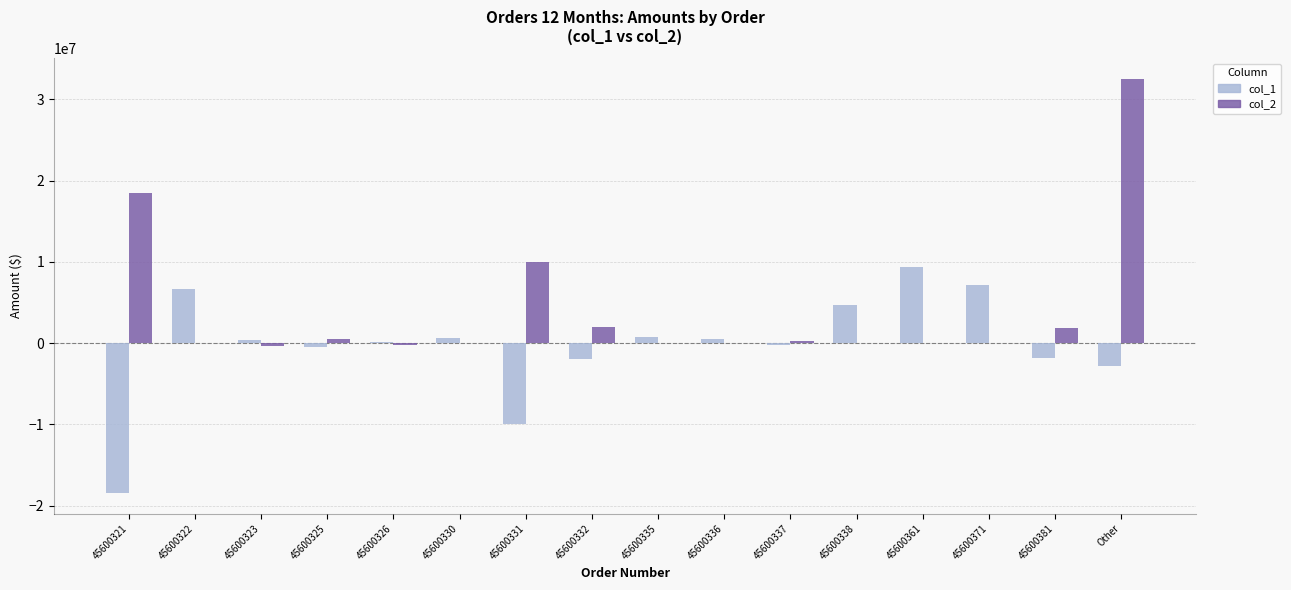

What is the sum of all col_1 values?

-5557316.2